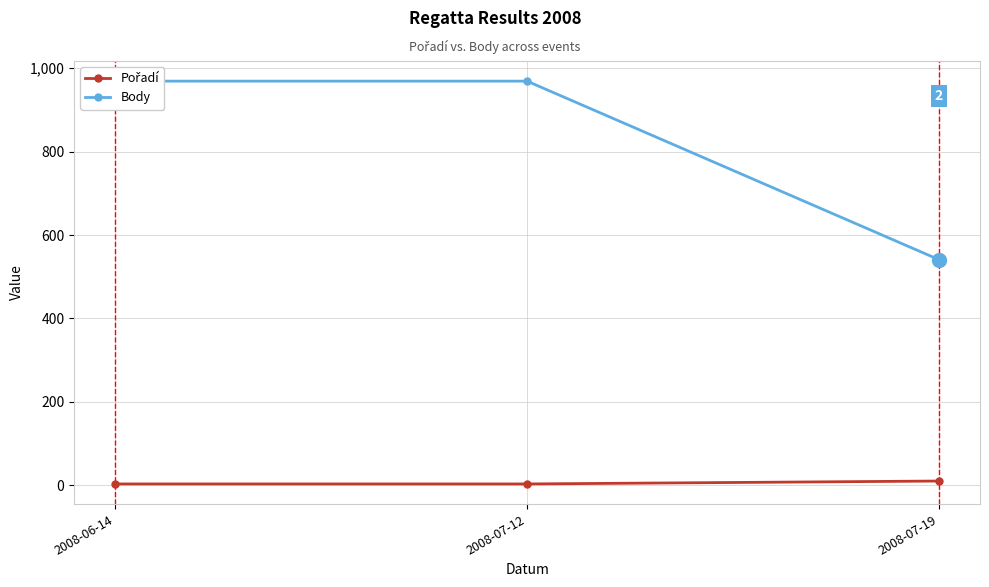

Does the chart display data point markers on the line(s)?

Yes